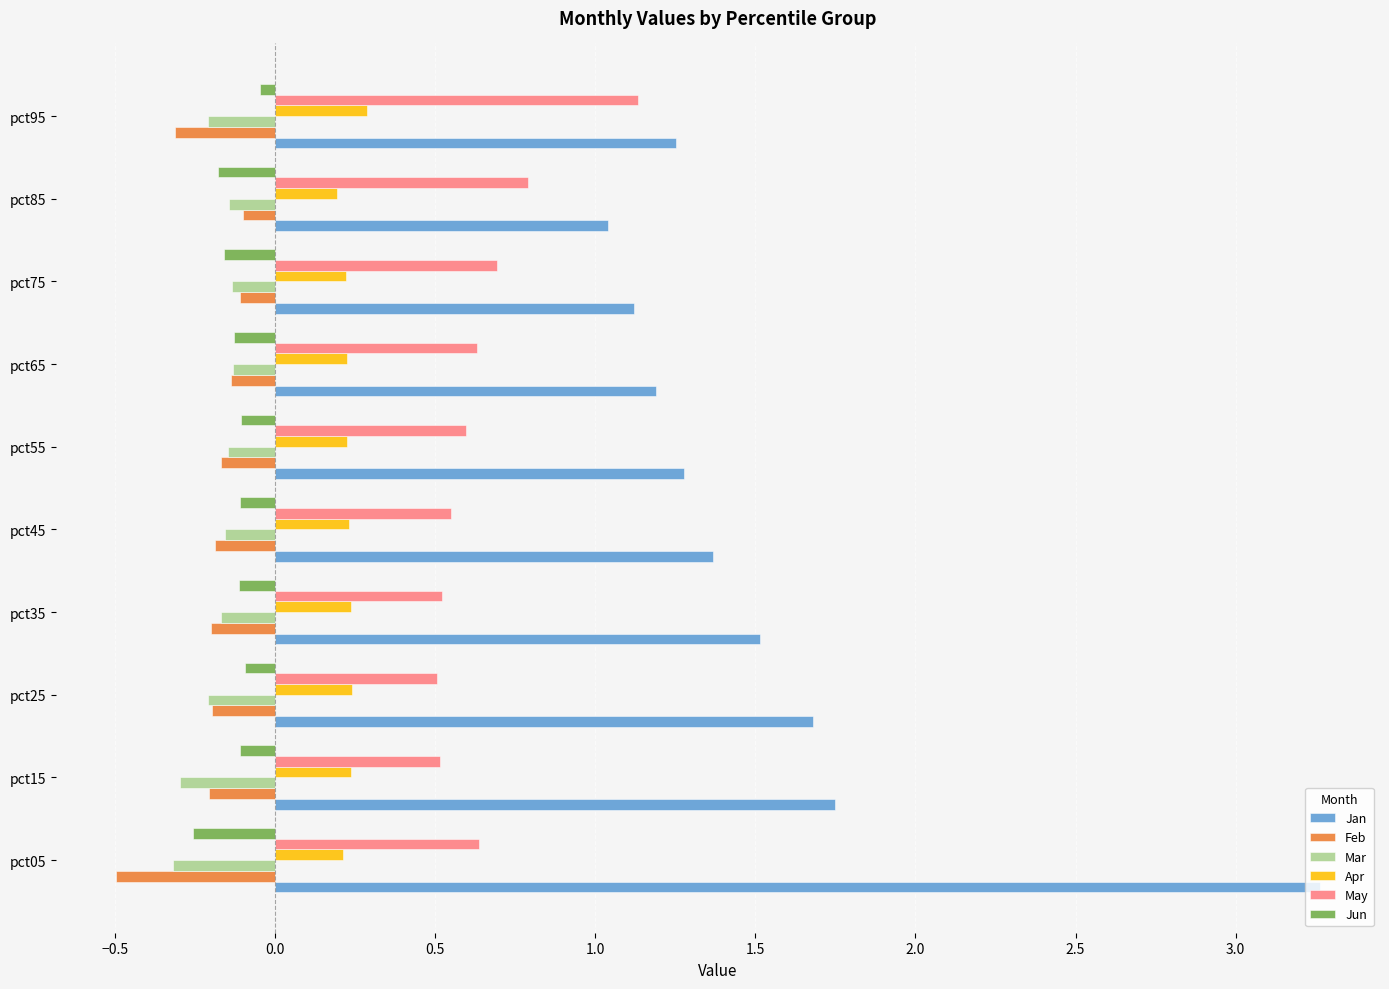

How many series are shown in this chart?

6